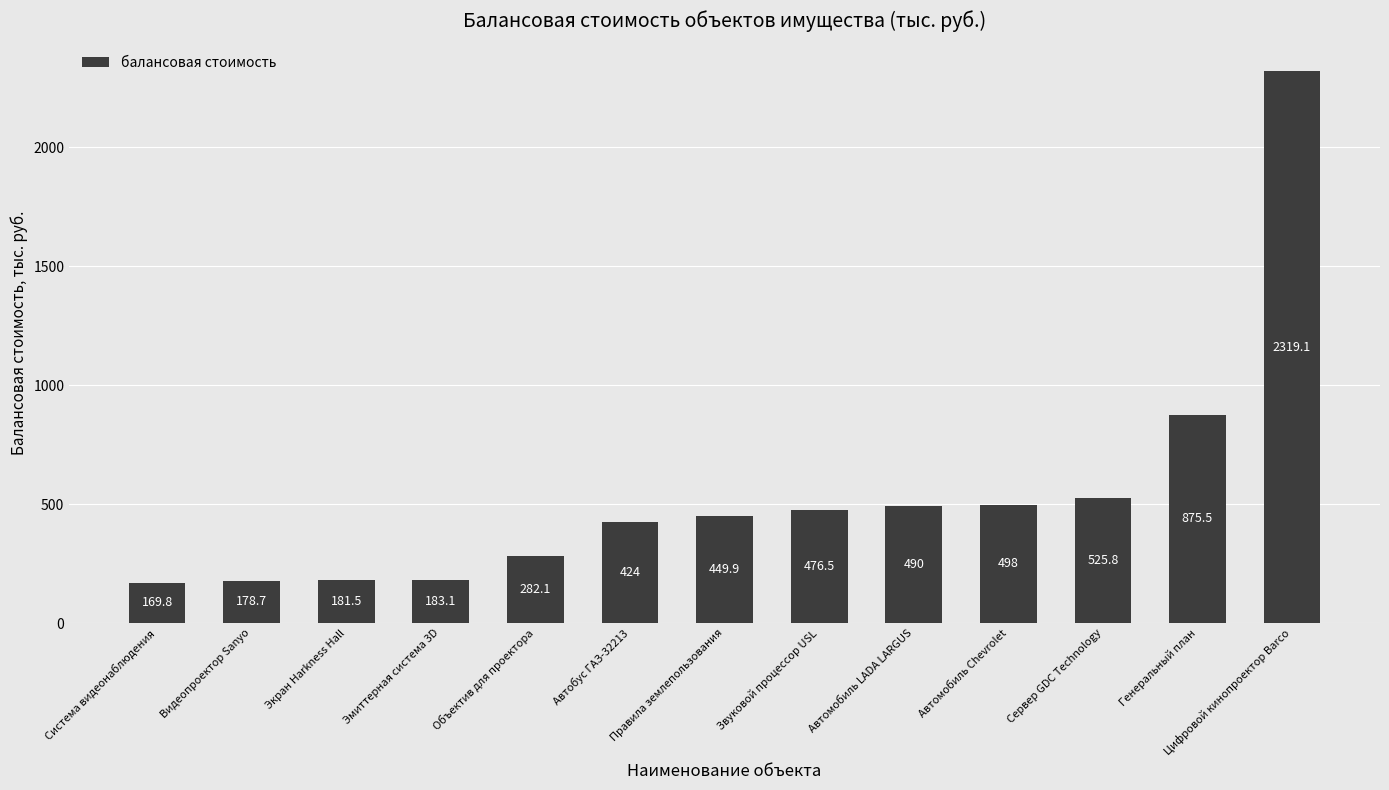

Which label corresponds to the largest value in the chart?

Цифровой кинопроектор Barco